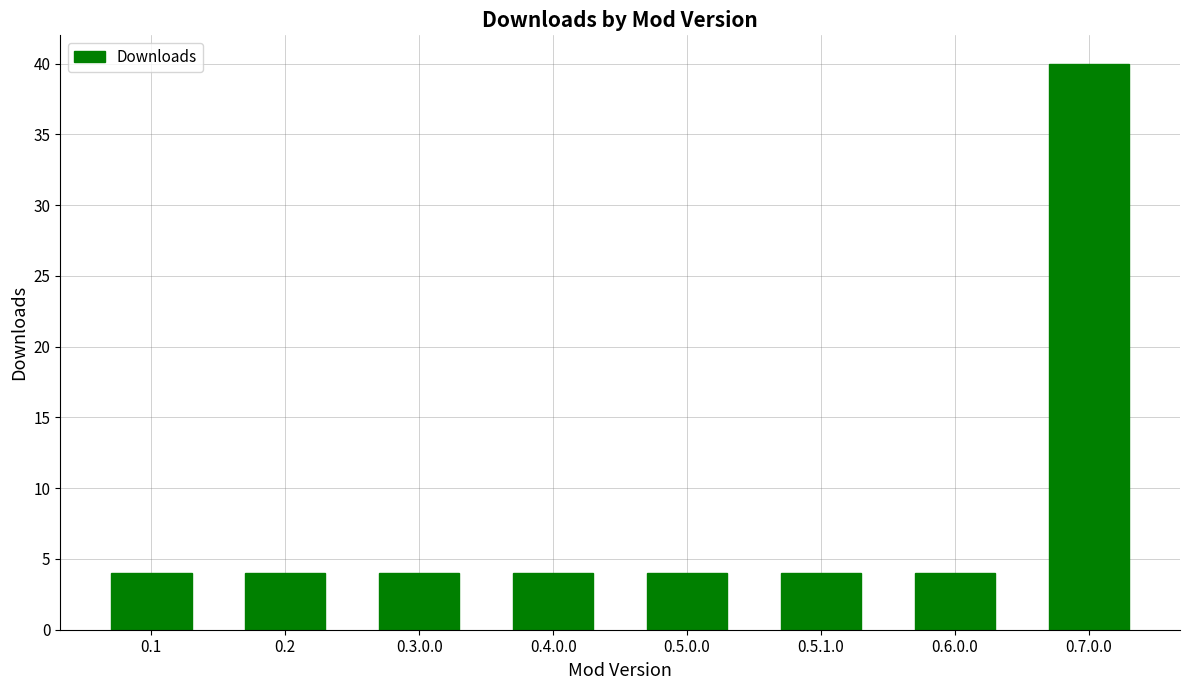

What is the smallest value displayed?

4